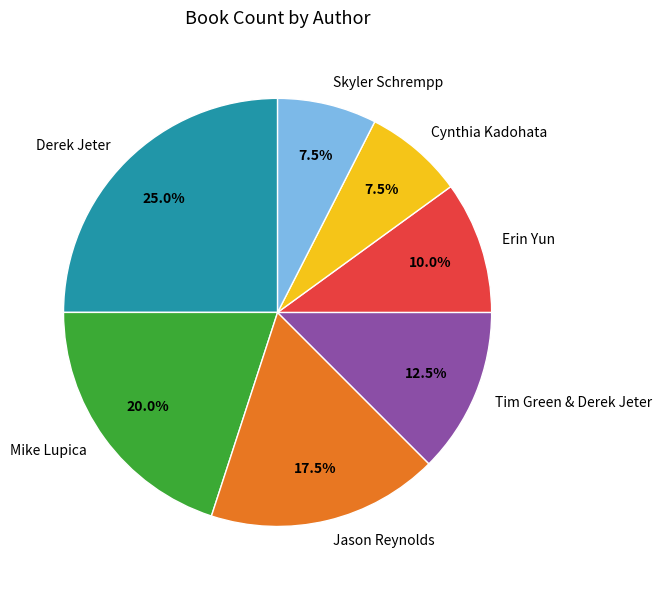

How much of the chart is everything except Derek Jeter?

75.0%